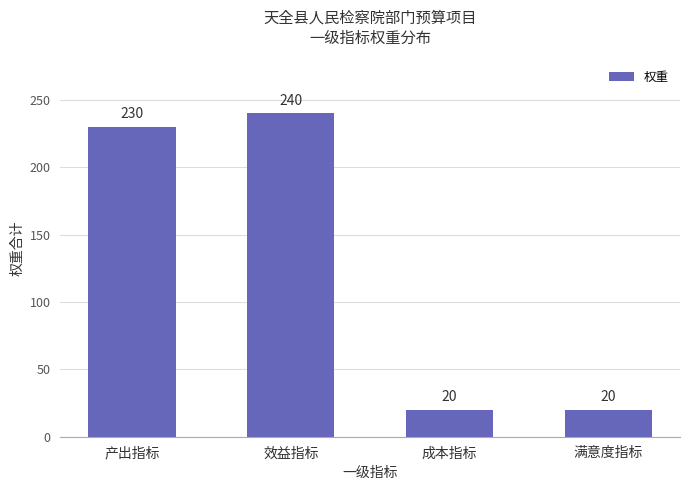

The value at 效益指标 is 158. True or false?

False